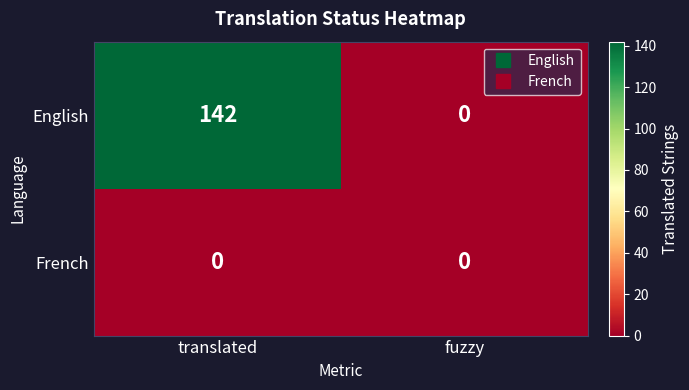

Which category has the highest value across all series?

translated